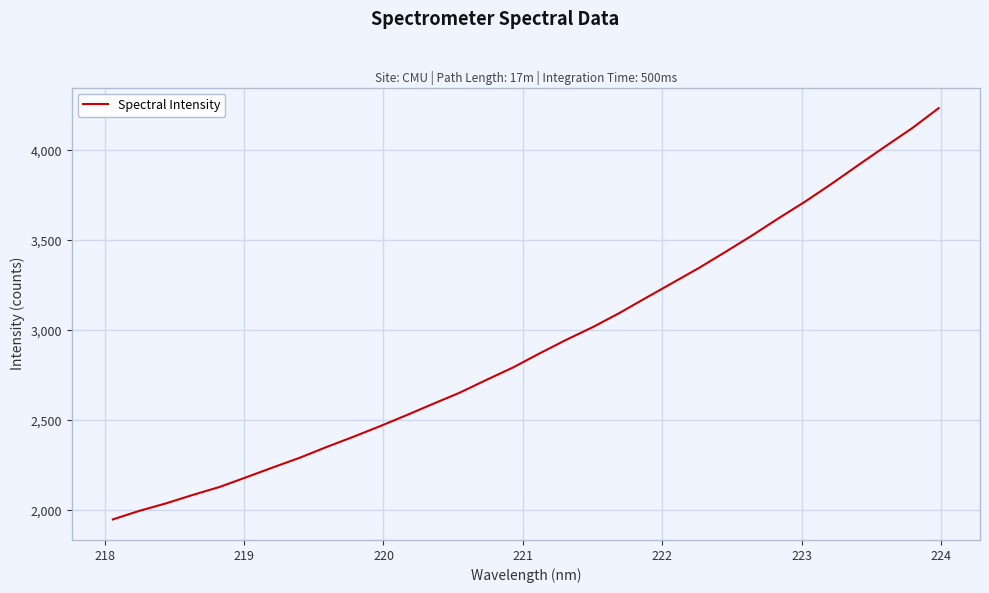

What is the greatest value displayed?

4234.8